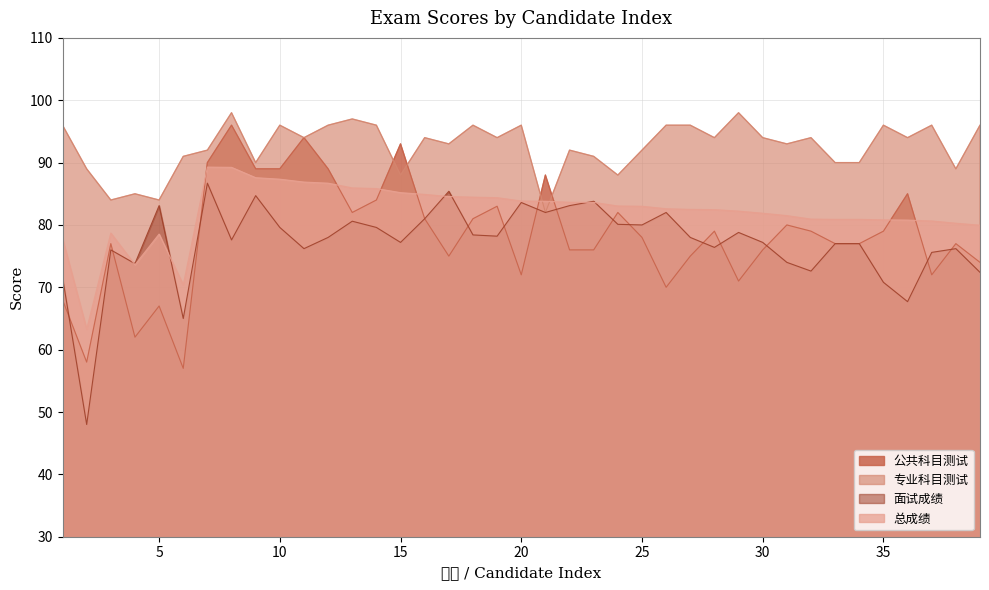

How many data points in 公共科目测试 are above 78?

19